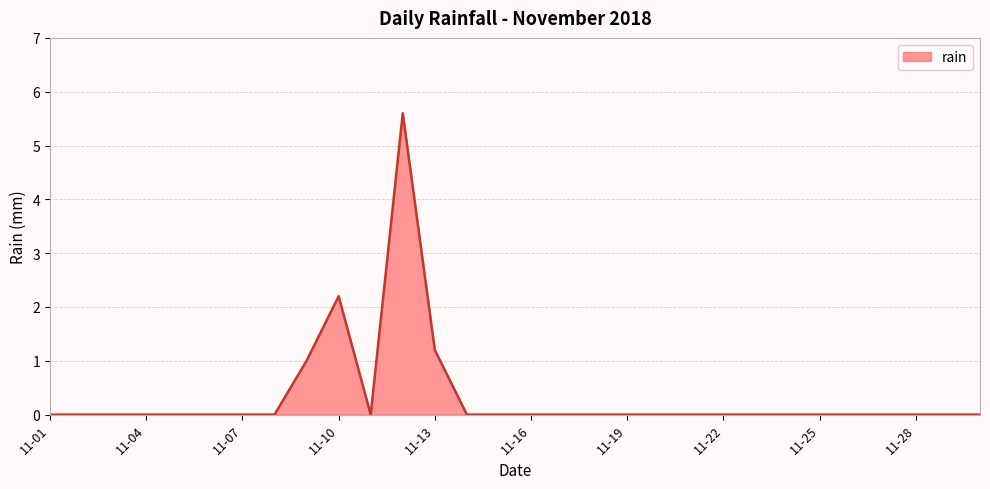

What is the maximum value shown in the chart?

5.6